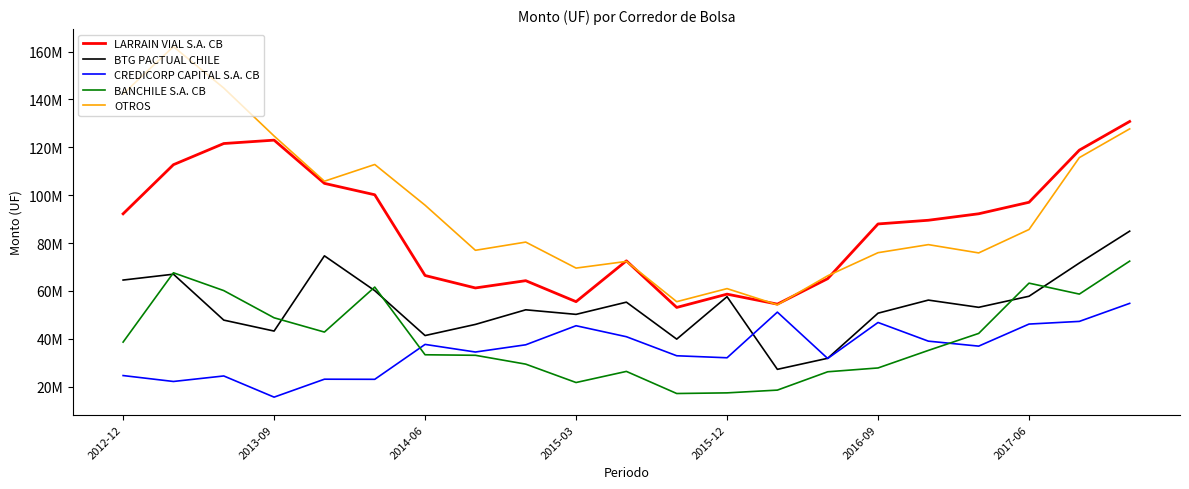

True or false: CREDICORP CAPITAL S.A. CB has more than 0 points higher than both neighbors.

True